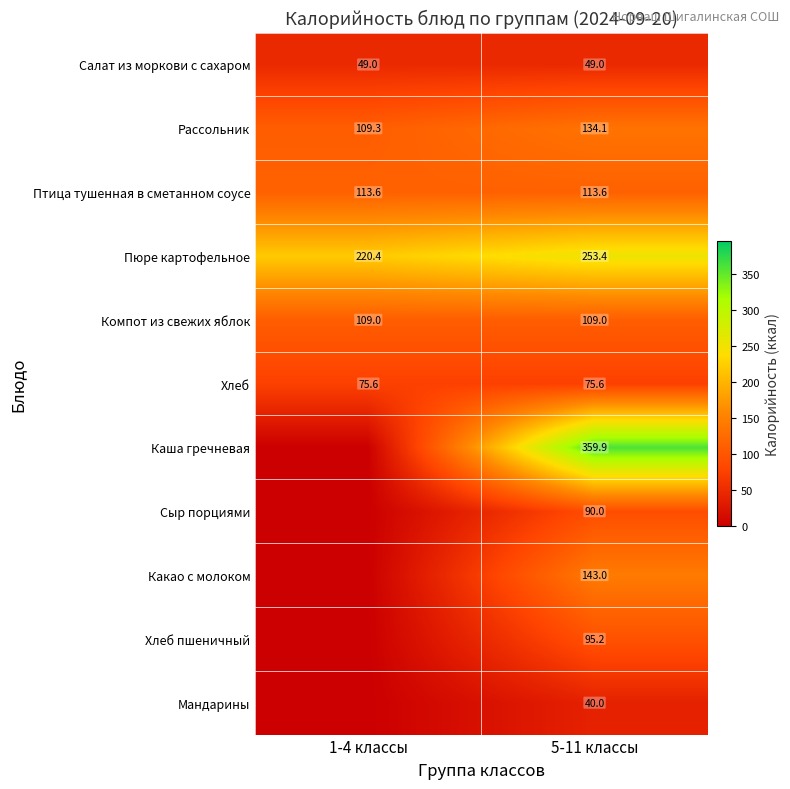

The Рассольник series shows 109.3 at 1-4 классы. True or false?

True